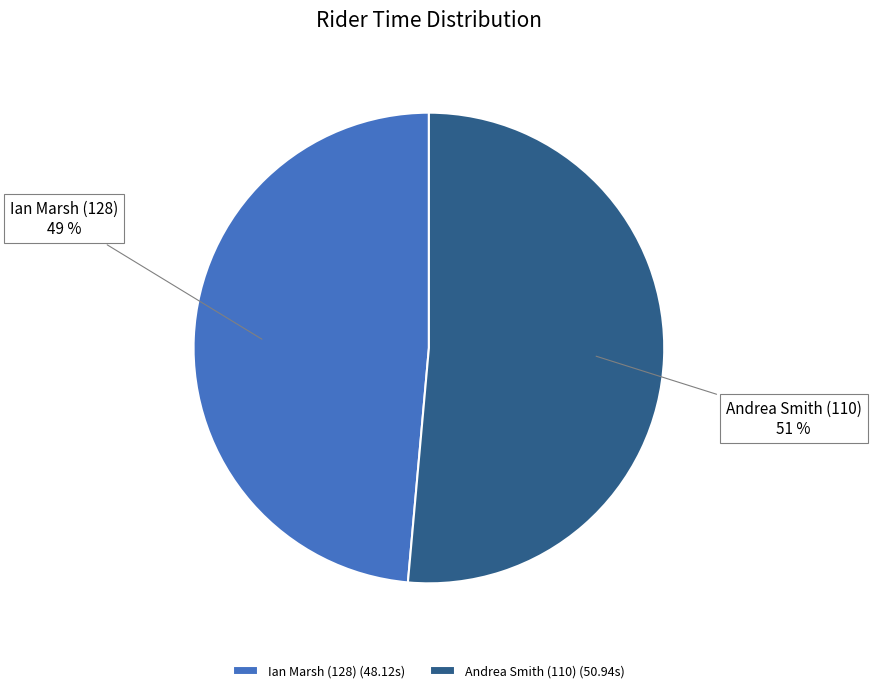

To the nearest percent, what is the combined percentage of Ian Marsh (128) and Andrea Smith (110)?

100%